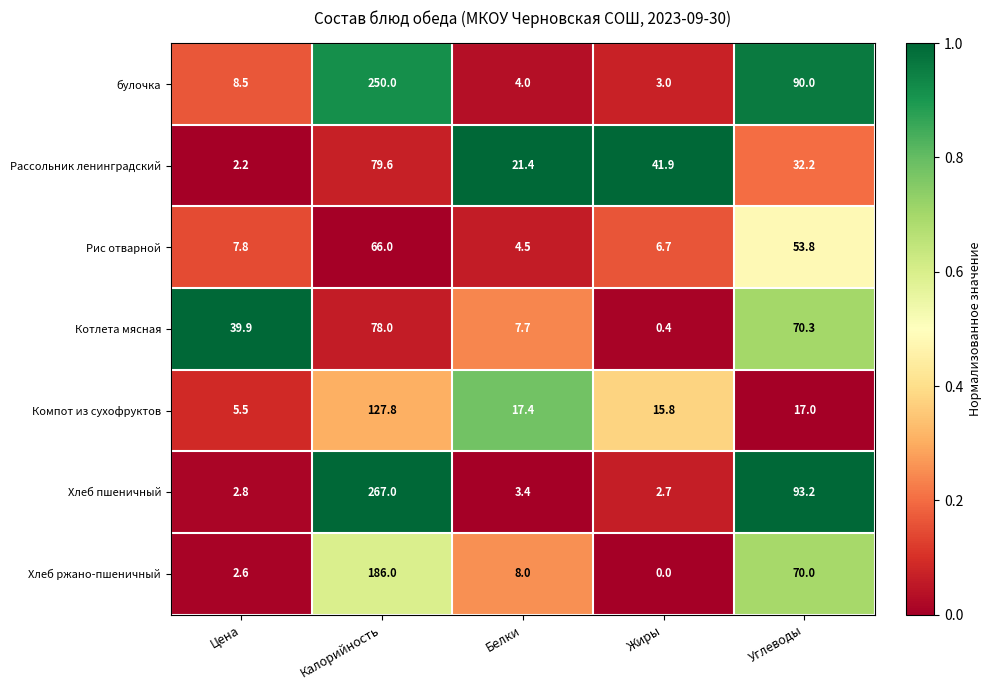

At how many categories does at least one series exceed 0?

5